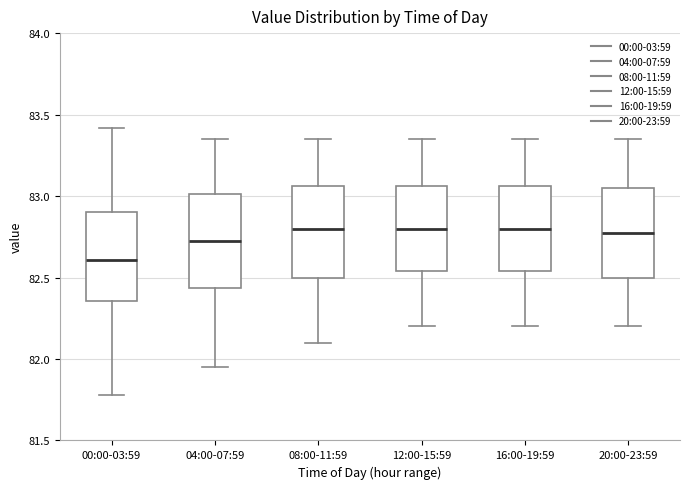

Reading left to right, read every box against the y-axis: the position of its median line, the range the box covers, and the ends of its whiskers. The values are not printed on the chart, so give them approximately, as read against the axis.

00:00-03:59: median 82.60, box 82.35 to 82.90, whiskers 81.80 to 83.40
04:00-07:59: median 82.75, box 82.45 to 83.00, whiskers 81.95 to 83.35
08:00-11:59: median 82.80, box 82.50 to 83.05, whiskers 82.10 to 83.35
12:00-15:59: median 82.80, box 82.55 to 83.05, whiskers 82.20 to 83.35
16:00-19:59: median 82.80, box 82.55 to 83.05, whiskers 82.20 to 83.35
20:00-23:59: median 82.80, box 82.50 to 83.05, whiskers 82.20 to 83.35